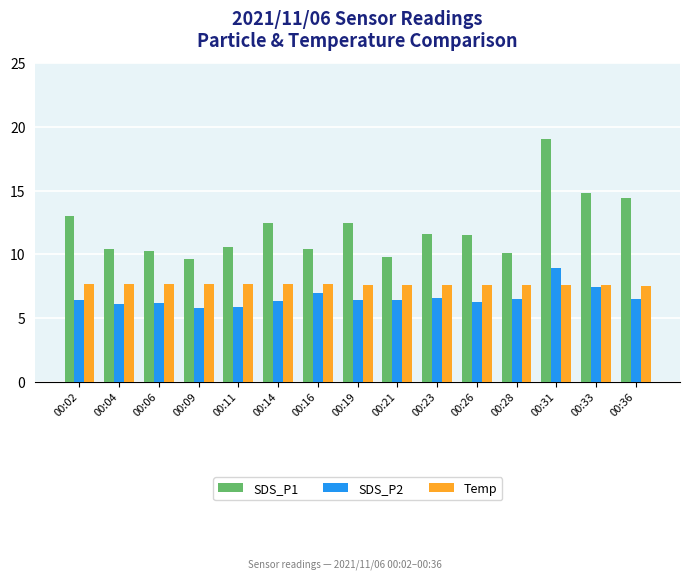

Which series has the widest spread of values?

SDS_P1